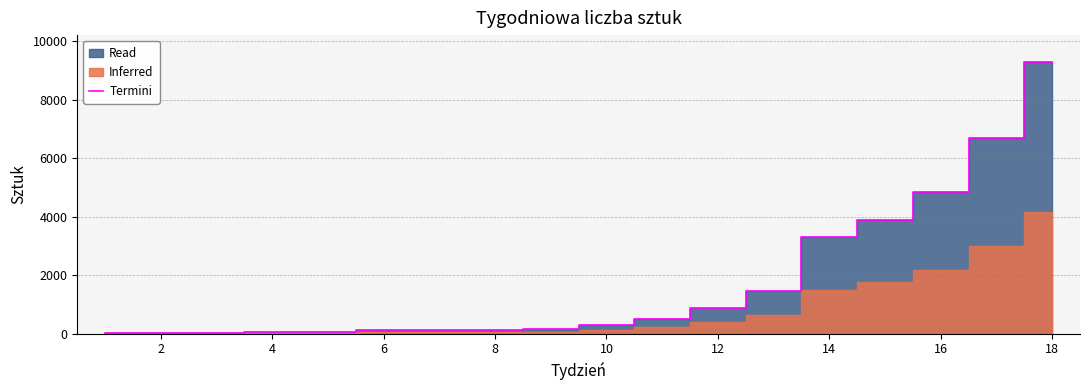

Reading right to left, list all the values displayed in this chart.

9283	6693	4837	3902	3293	1452	875	503	298	157	136	125	112	59	44	27	15	11